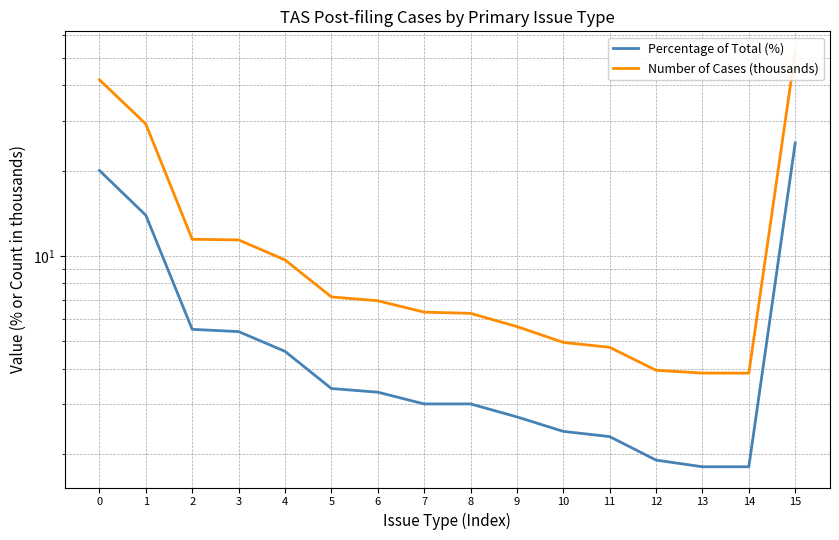

True or false: Number of Cases (thousands) and Percentage of Total (%) cross at least once.

False